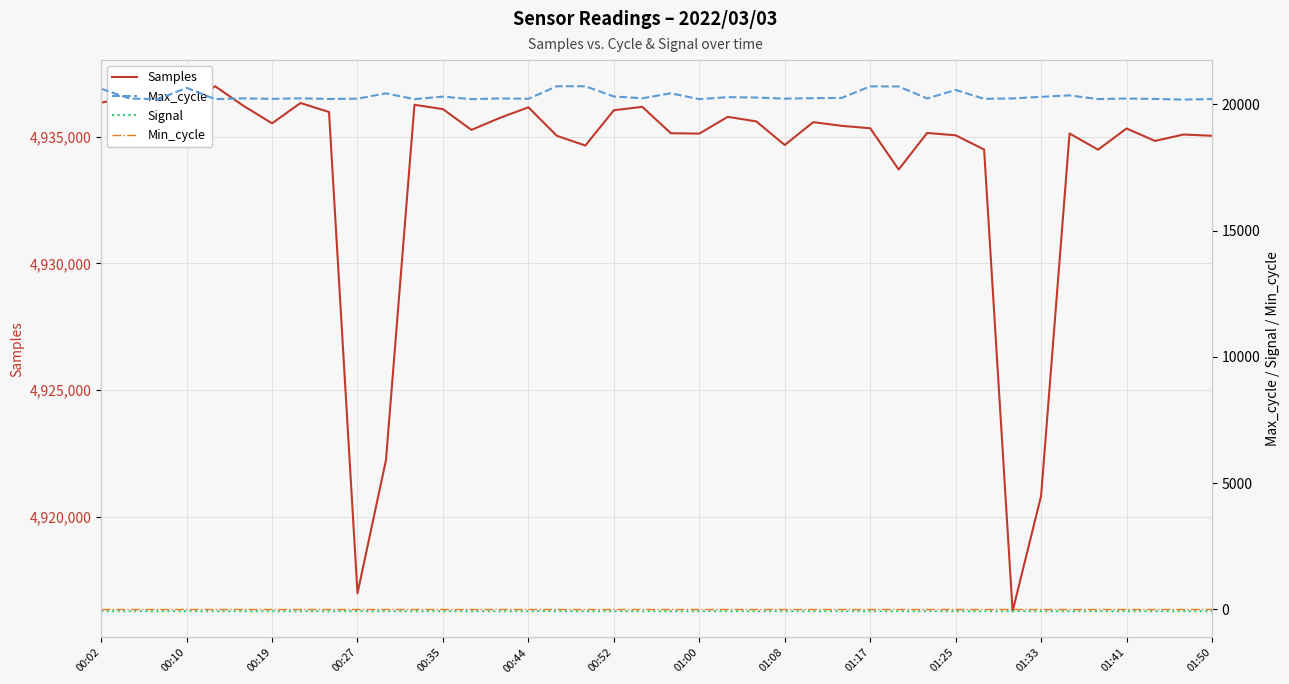

What is the minimum value for Samples?

4916278